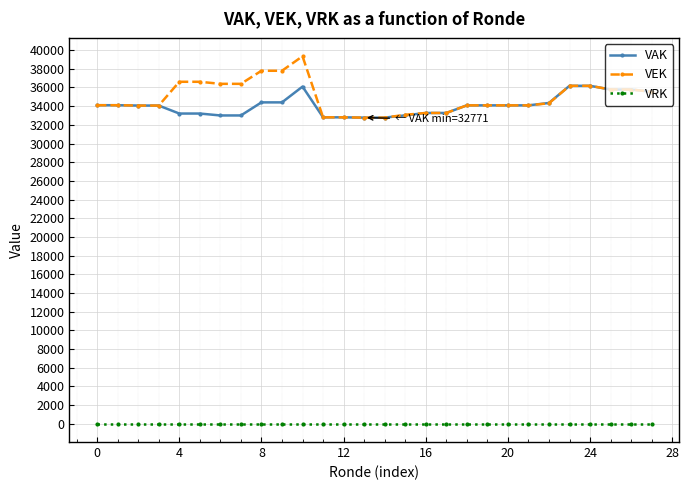

What is the maximum value shown in the chart?

39343